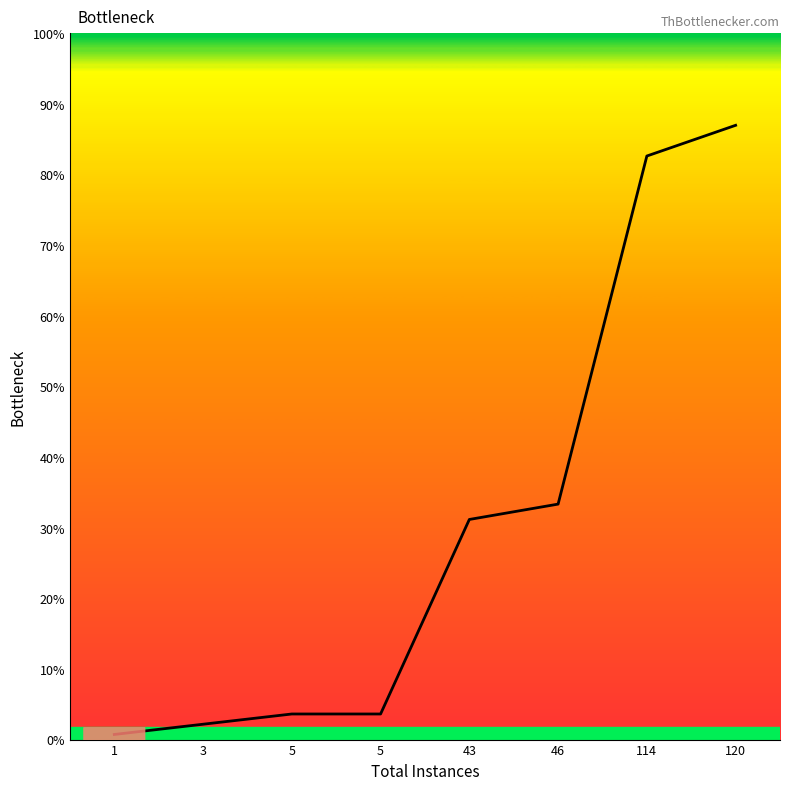

What is the value of the 1st point from the left?

1